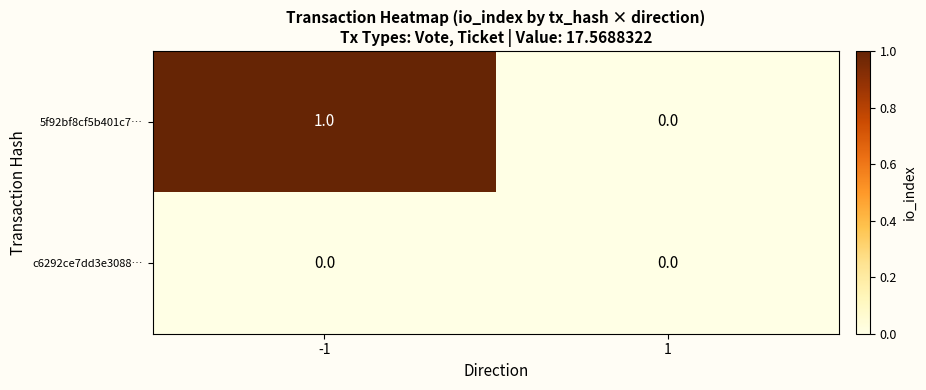

Rank the series by their maximum value, from highest to lowest.

5f92bf8cf5b401c7…, c6292ce7dd3e3088…